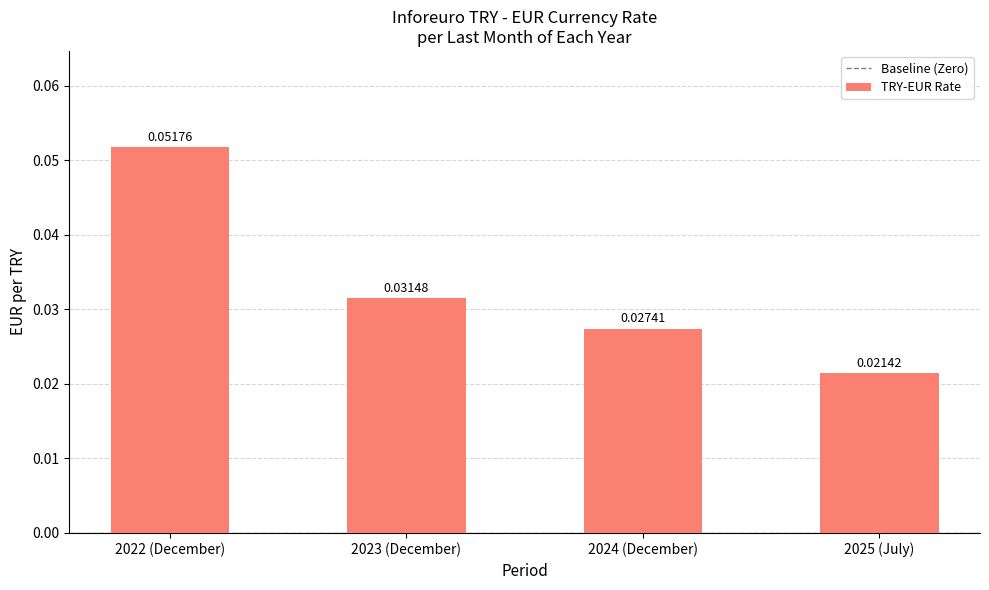

List the labels in order of value, largest first.

2022 (December), 2023 (December), 2024 (December), 2025 (July)